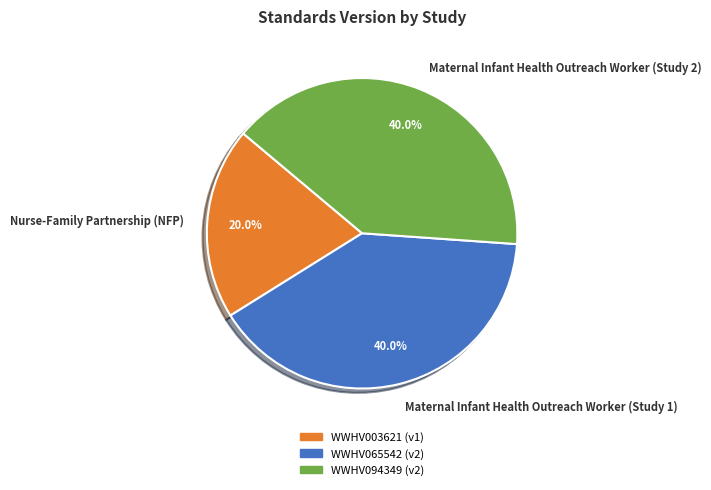

Count the number of slices in the pie.

3